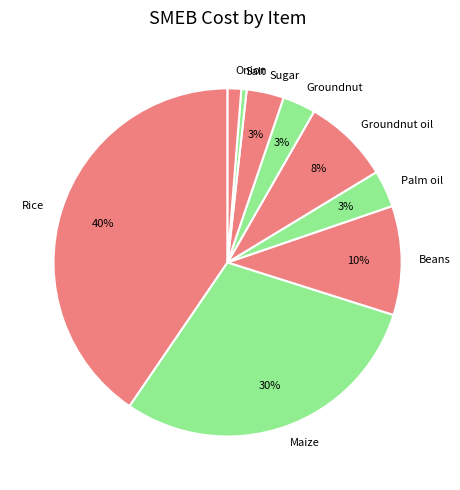

What is the ratio of the value at Groundnut oil to the value at Maize?

0.3